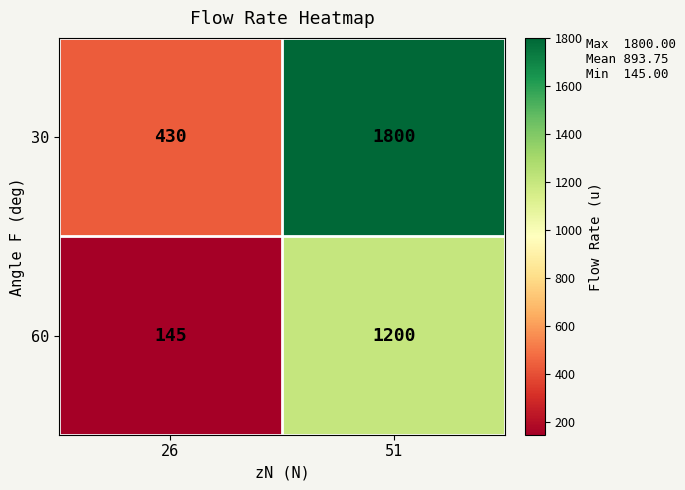

The 60 series shows 1841 at 51. True or false?

False